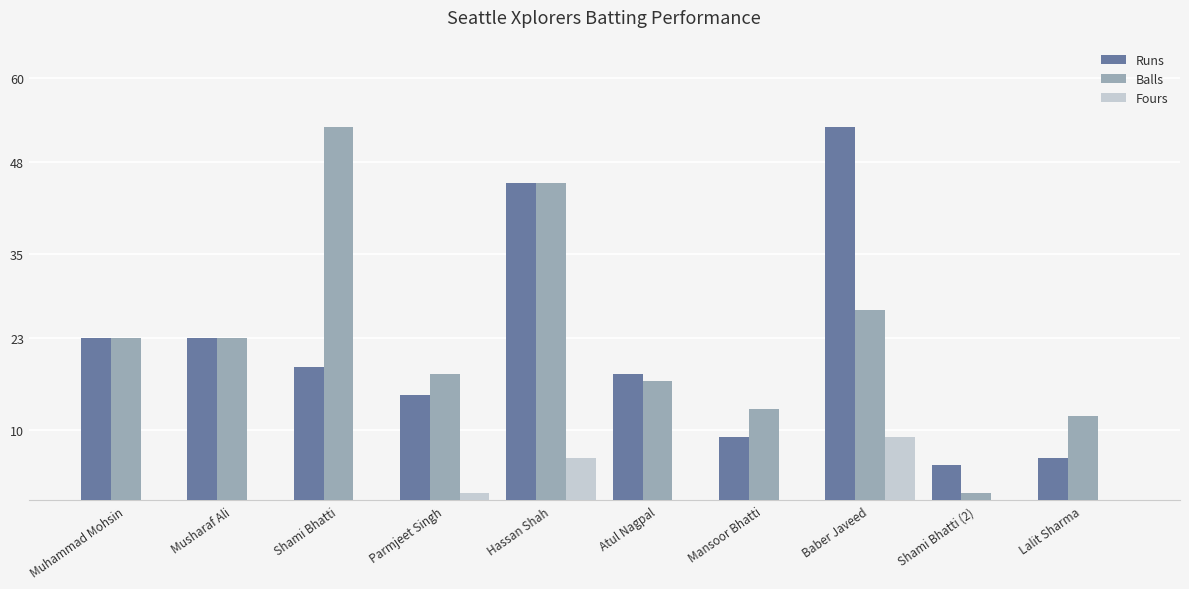

Between Muhammad Mohsin and Lalit Sharma, which series saw the biggest shift?

Runs